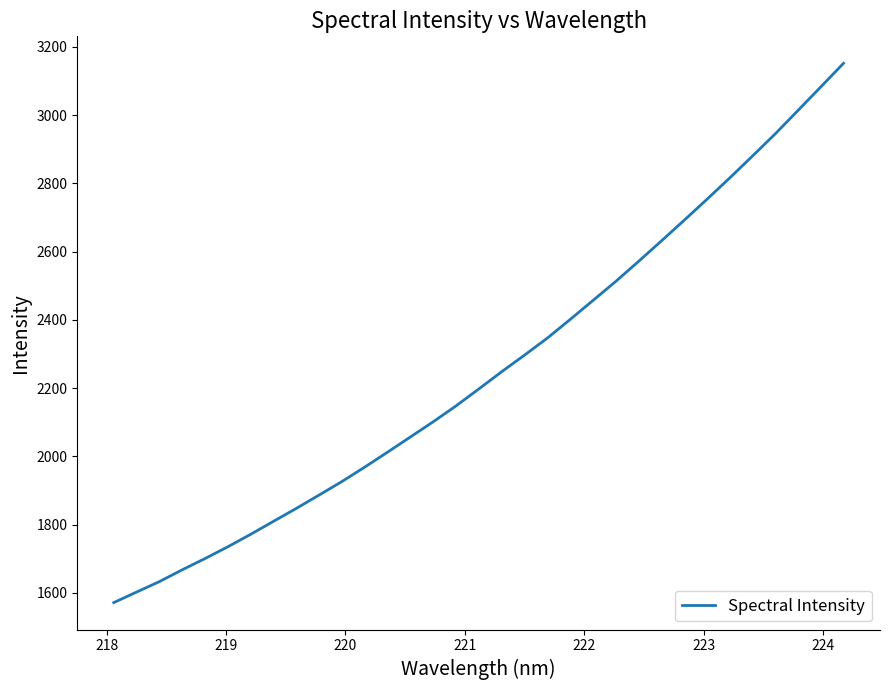

What is the average value?

2255.6